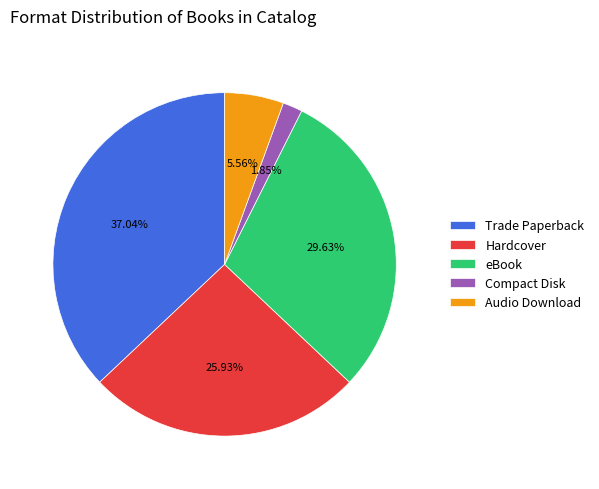

To the nearest percent, what is the difference between the Audio Download and Hardcover slice percentages?

20%